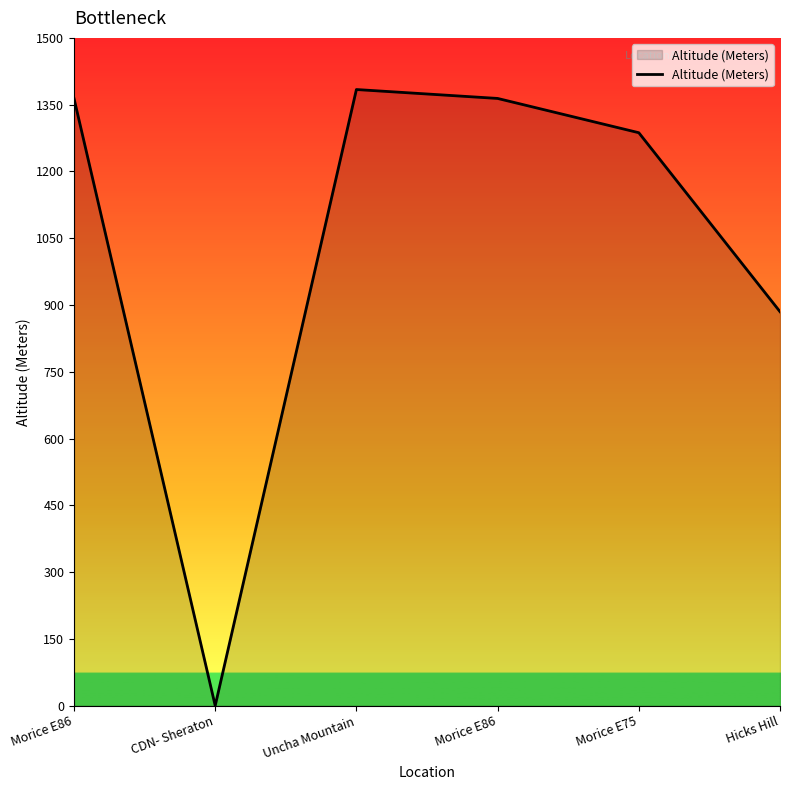

How many interior local valleys (lower than both neighbors) does the data have?

1